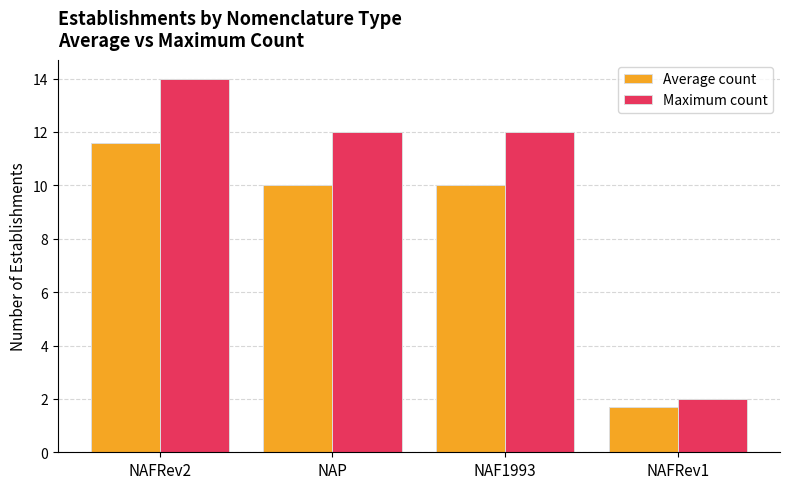

The value of Average count at NAFRev1 is 1.7. True or false?

True